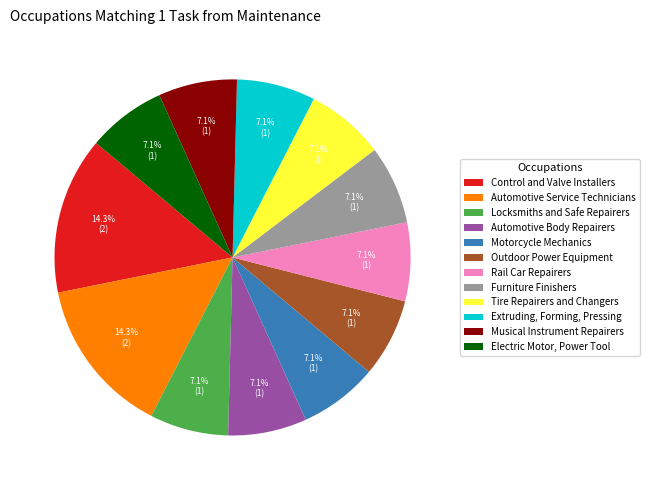

Combined, do Electric Motor, Power Tool and Automotive Service Technicians account for over 50%?

No